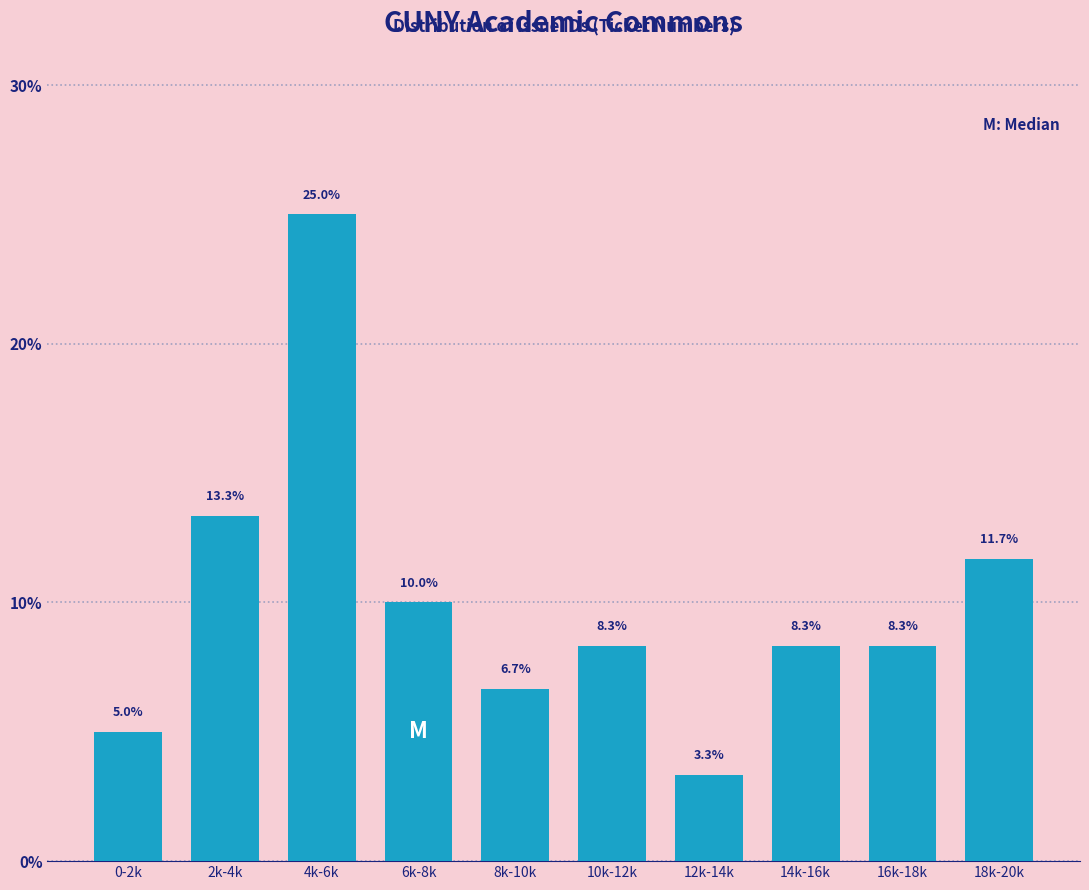

Reading right to left, list all the values displayed in this chart.

11.7	8.3	8.3	3.3	8.3	6.7	10.0	25.0	13.3	5.0